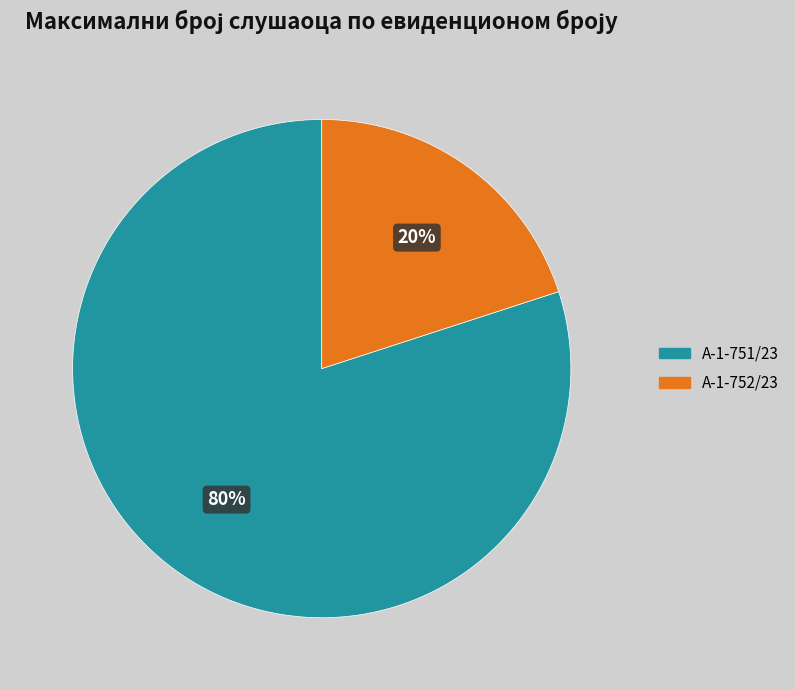

Combined, do А-1-751/23 and А-1-752/23 account for over 50%?

Yes